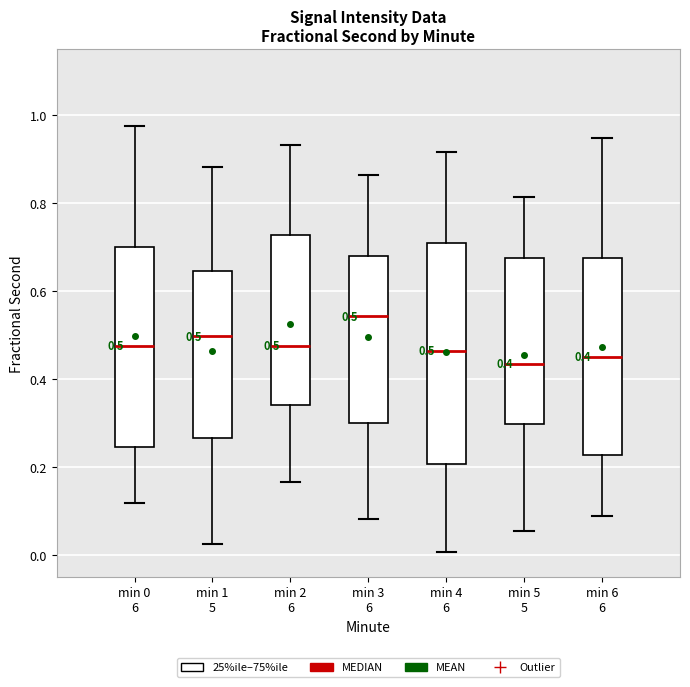

Comparing the boxes themselves (not the whiskers), which one is the tallest?

min 4 6